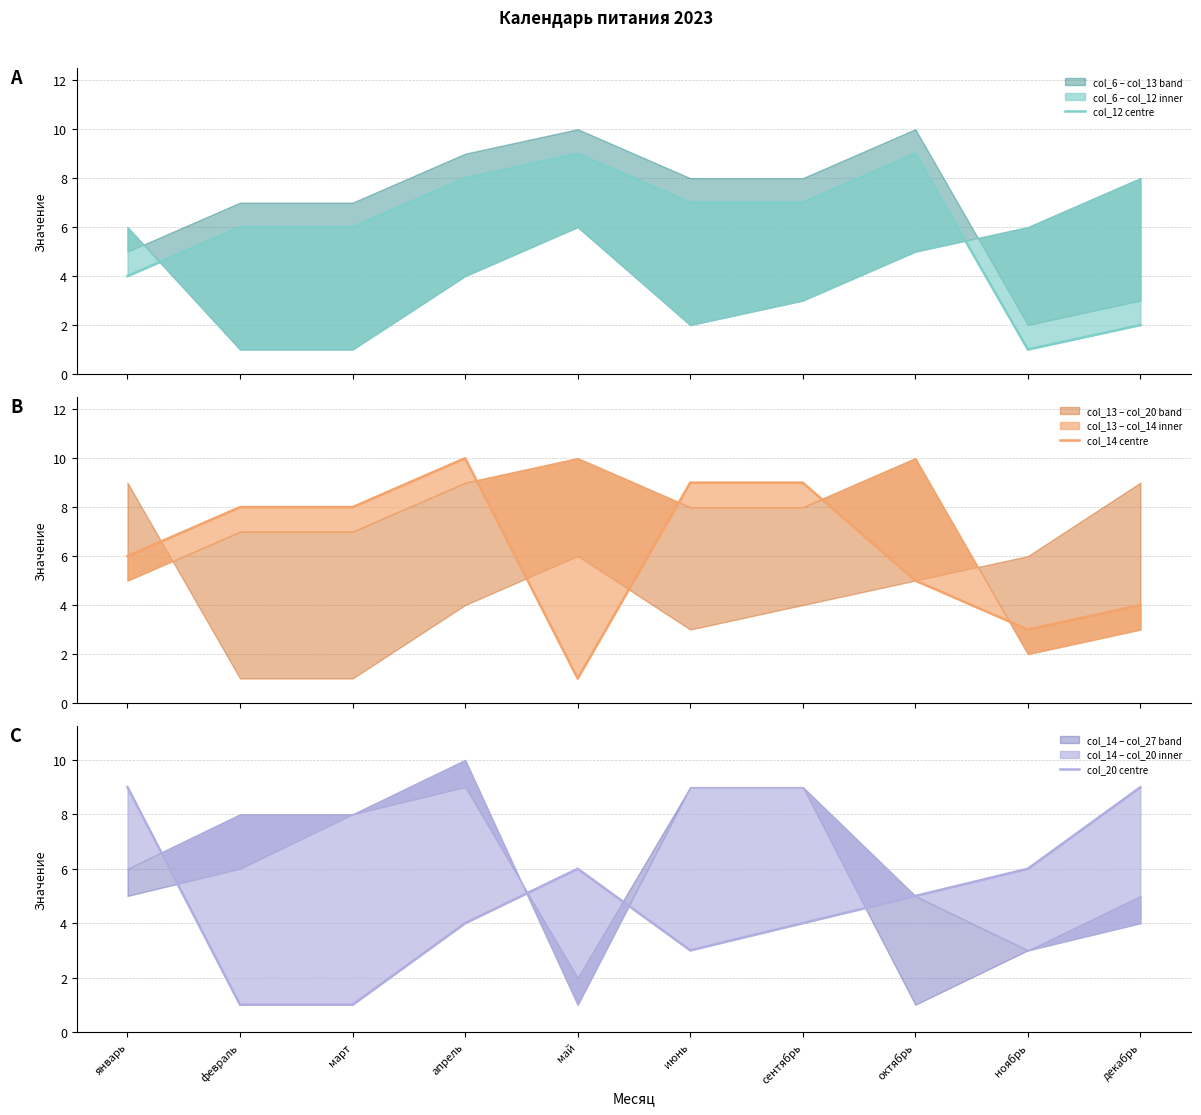

Rank the series by their maximum value, from highest to lowest.

col_14 centre, col_12 centre, col_20 centre